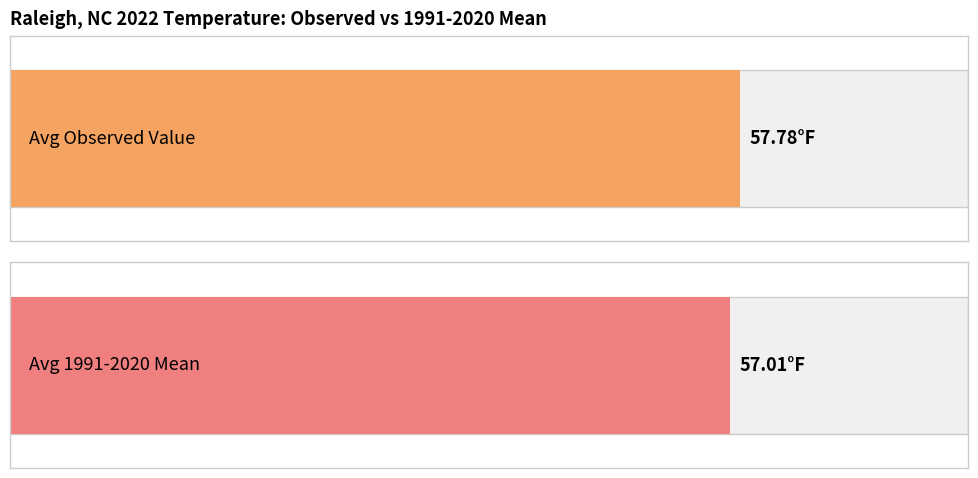

At 12, list the series in order from largest to smallest.

Value, 1991-2020 Mean